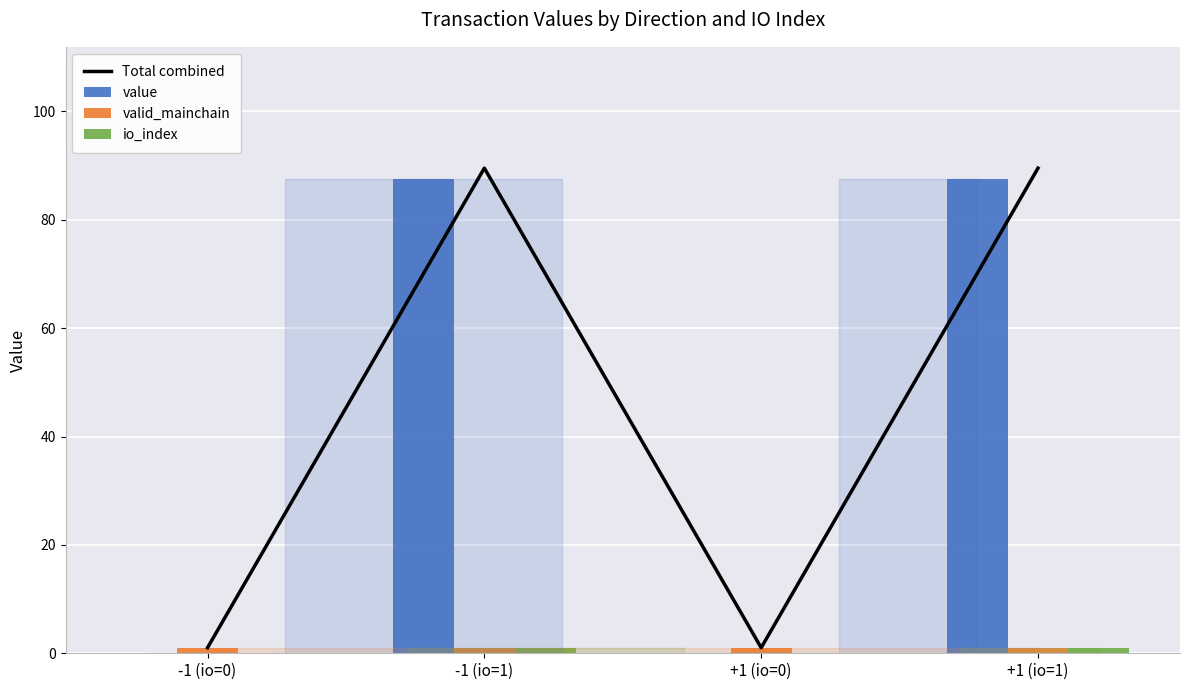

Which series has the largest total across all categories?

Total combined